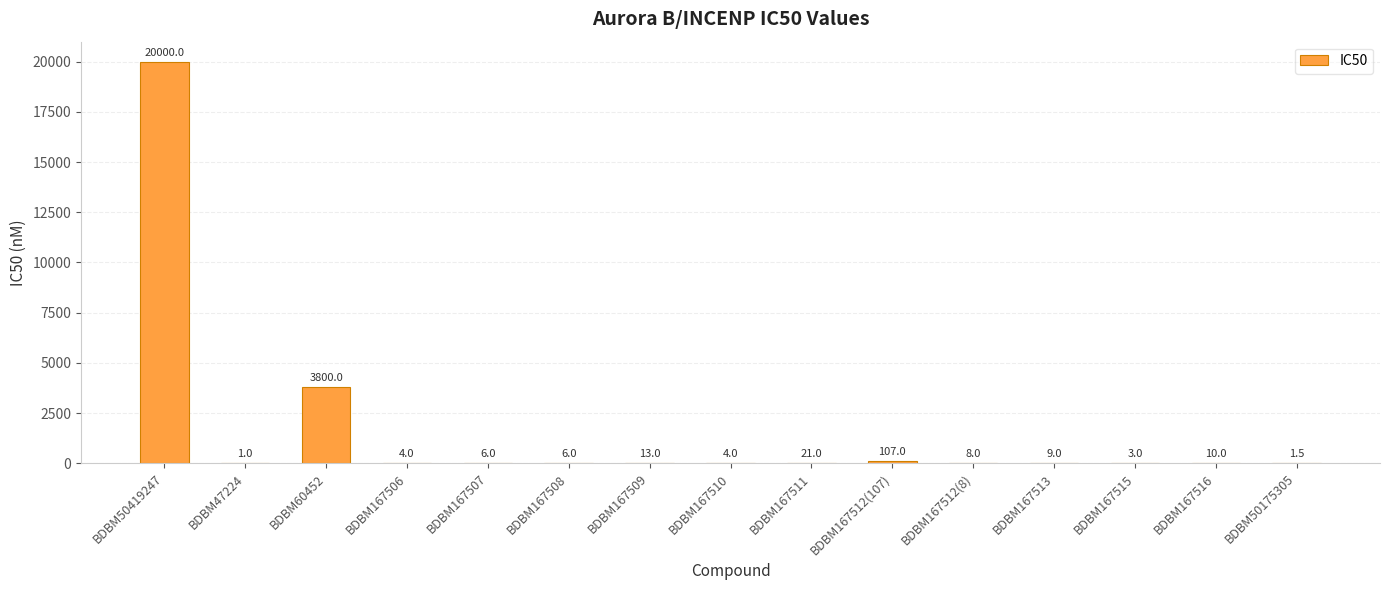

What is the sum of the values at BDBM50419247 and BDBM167509?

20013.0